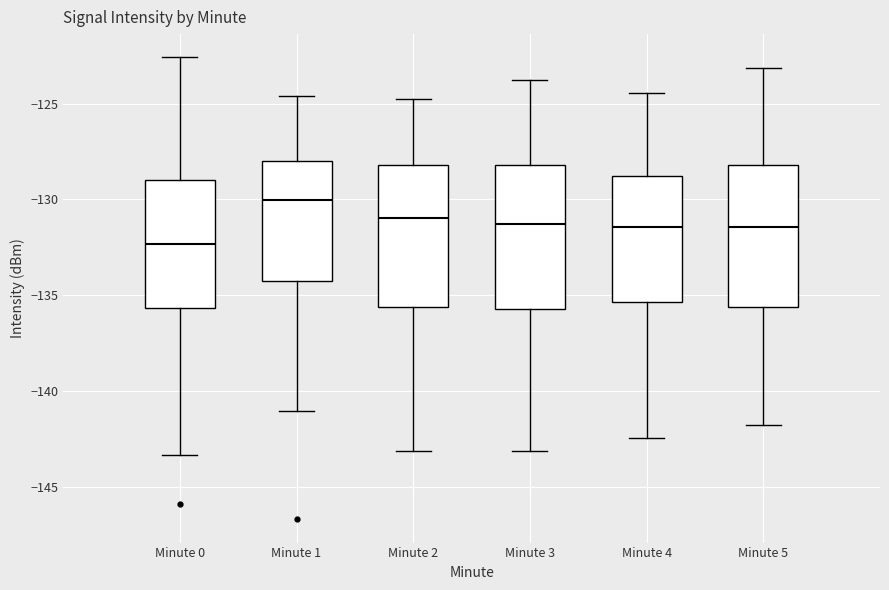

Reading left to right, read every box against the y-axis: the position of its median line, the range the box covers, and the ends of its whiskers. The values are not printed on the chart, so give them approximately, as read against the axis.

Minute 0: median -132.5, box -135.5 to -129.0, whiskers -143.5 to -122.5
Minute 1: median -130.0, box -134.5 to -128.0, whiskers -141.0 to -124.5
Minute 2: median -131.0, box -135.5 to -128.0, whiskers -143.0 to -125.0
Minute 3: median -131.5, box -135.5 to -128.0, whiskers -143.0 to -124.0
Minute 4: median -131.5, box -135.5 to -129.0, whiskers -142.5 to -124.5
Minute 5: median -131.5, box -135.5 to -128.0, whiskers -142.0 to -123.0